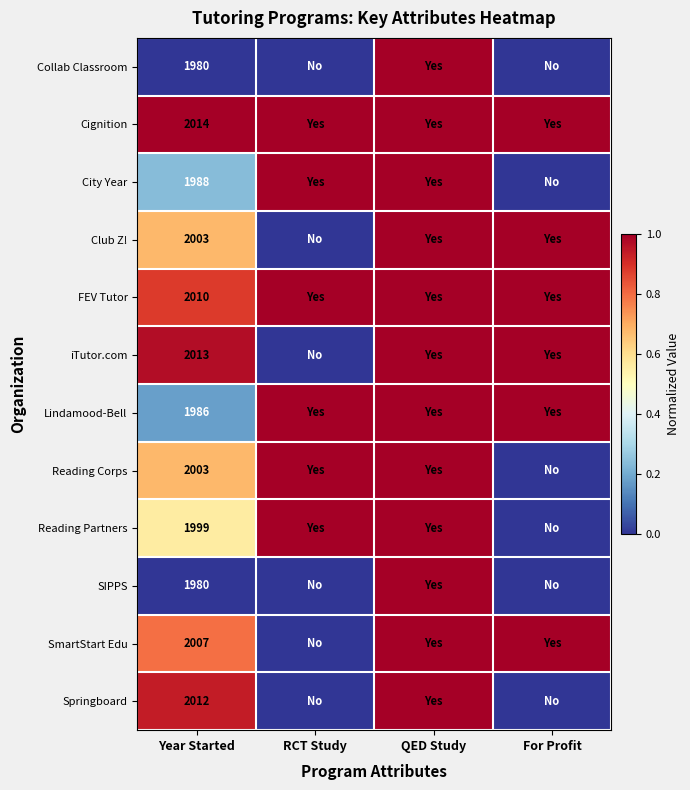

At which category is the sum across all series the highest?

QED Study